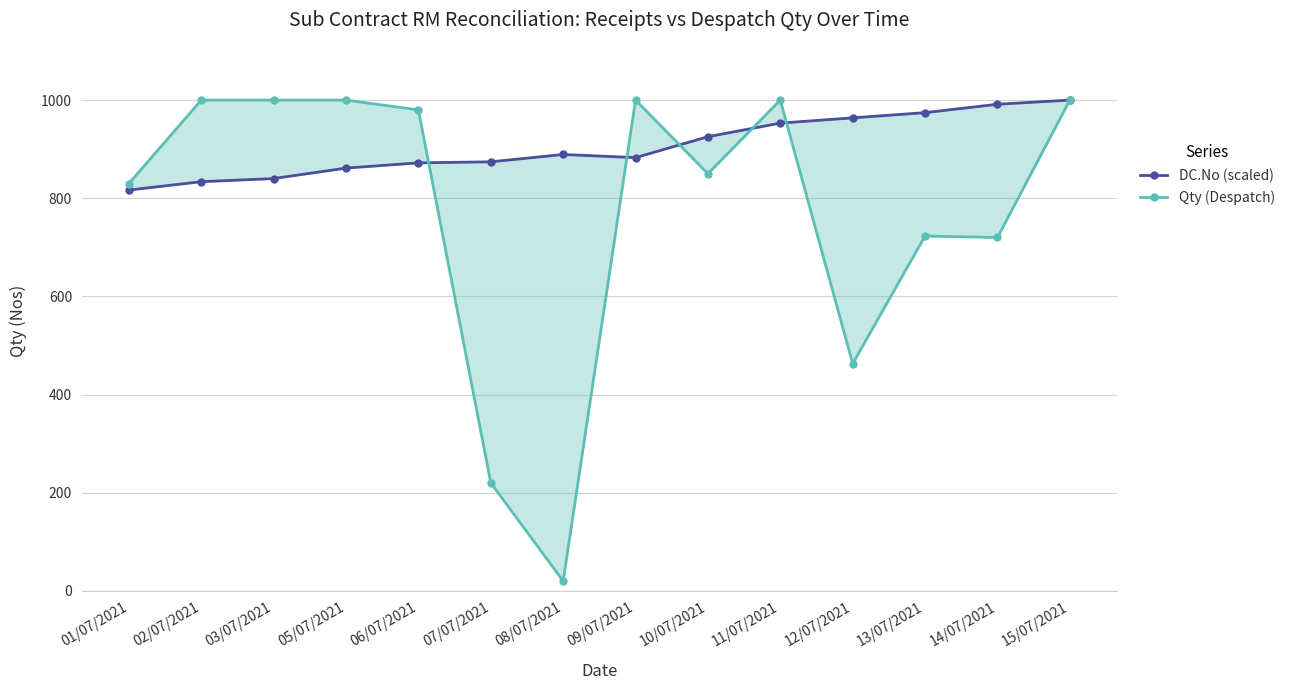

Which series has the largest range (max minus min)?

Qty (Despatch)